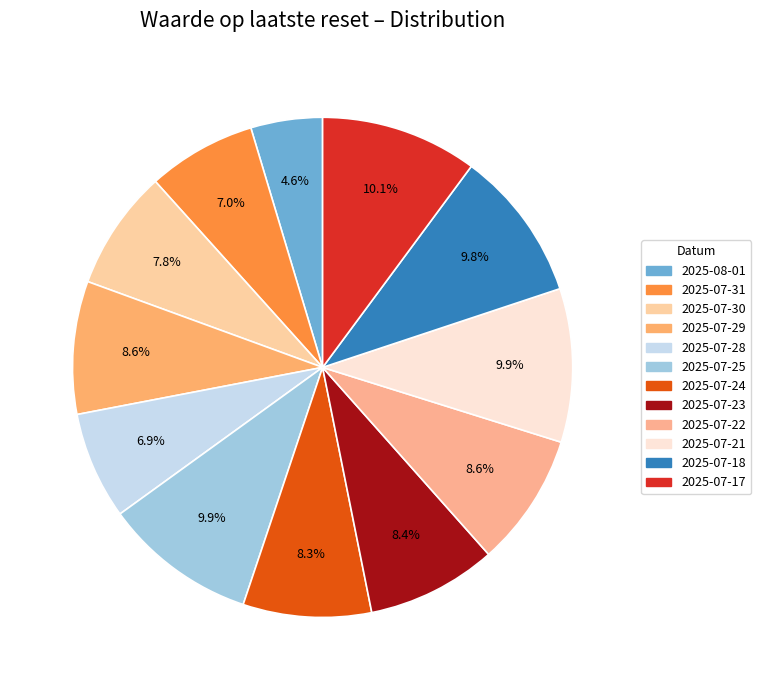

How many segments does this pie chart have?

12